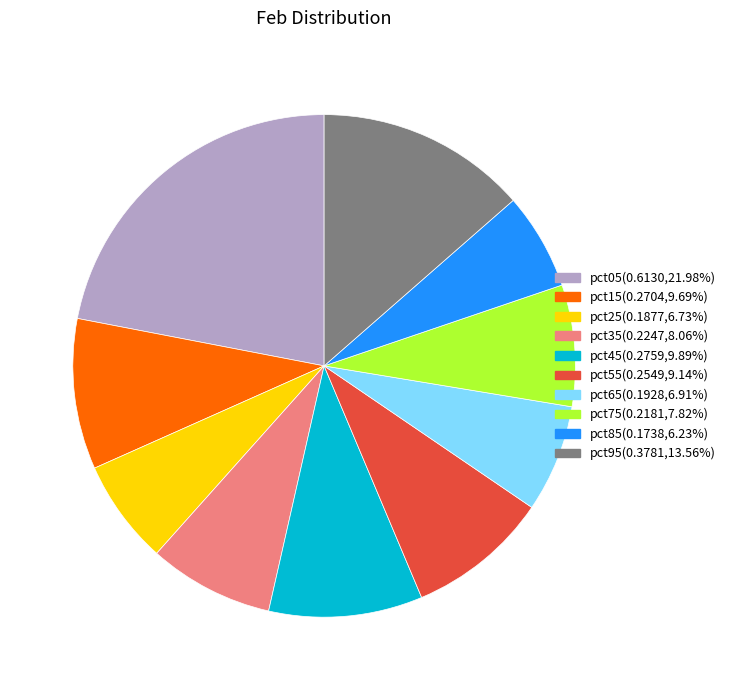

Which slice is the largest?

pct05